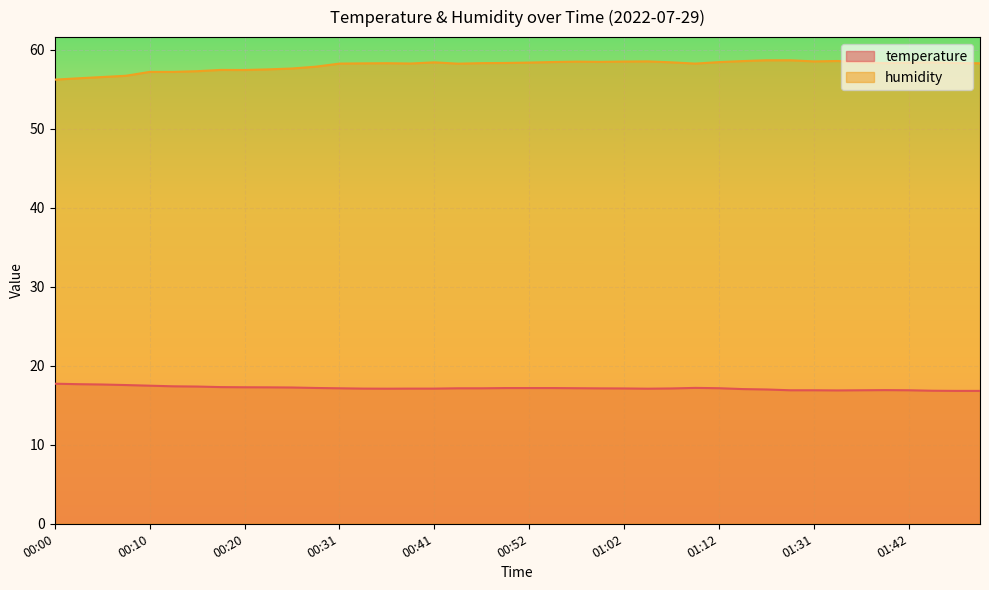

True or false: temperature has more than 2 points higher than both neighbors.

False